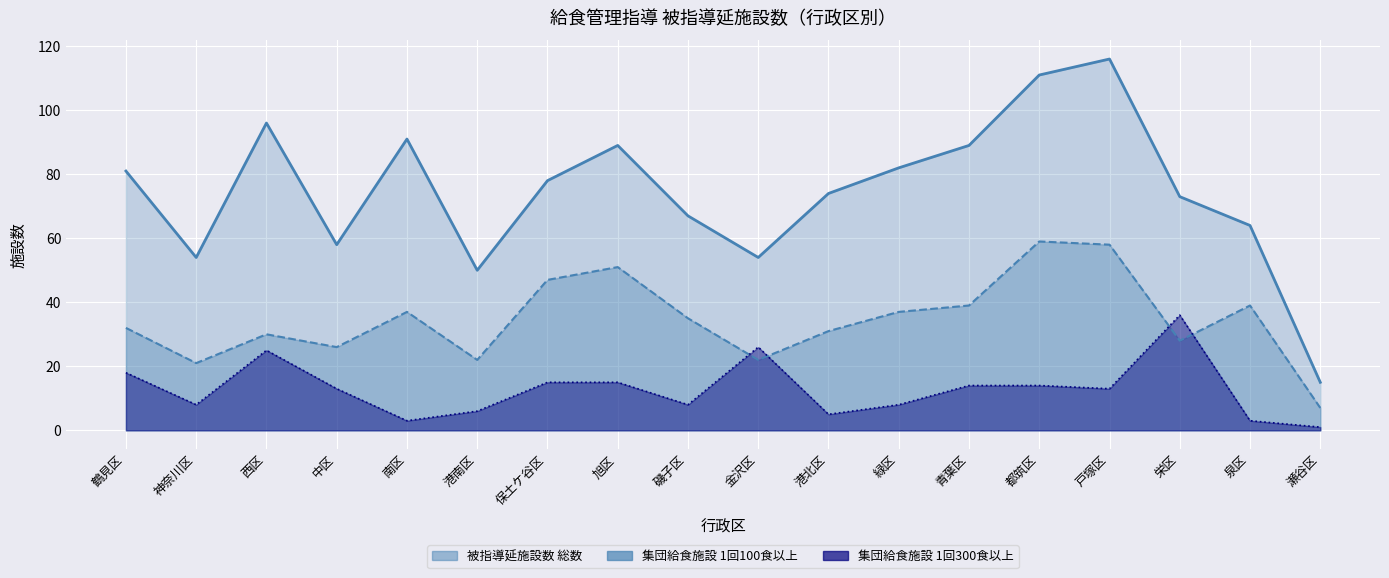

List the series in order of their overall mean, lowest first.

集団給食施設 1回300食以上, 集団給食施設 1回100食以上, 被指導延施設数 総数